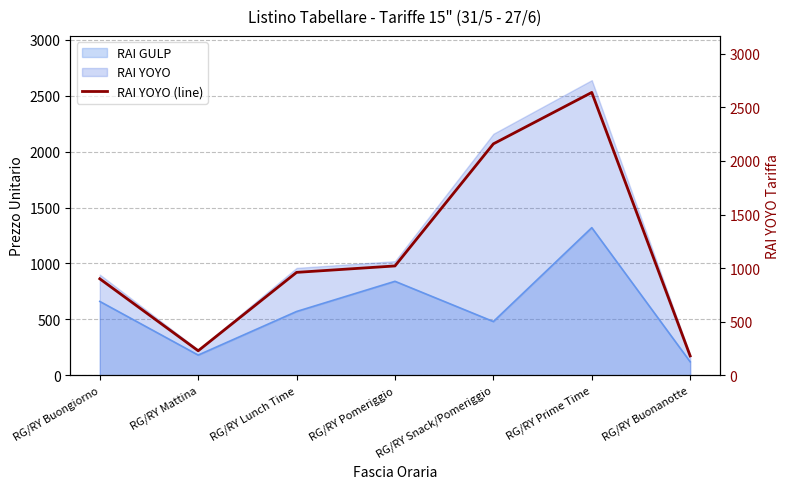

What is the difference between the maximum and second lowest values?

2412